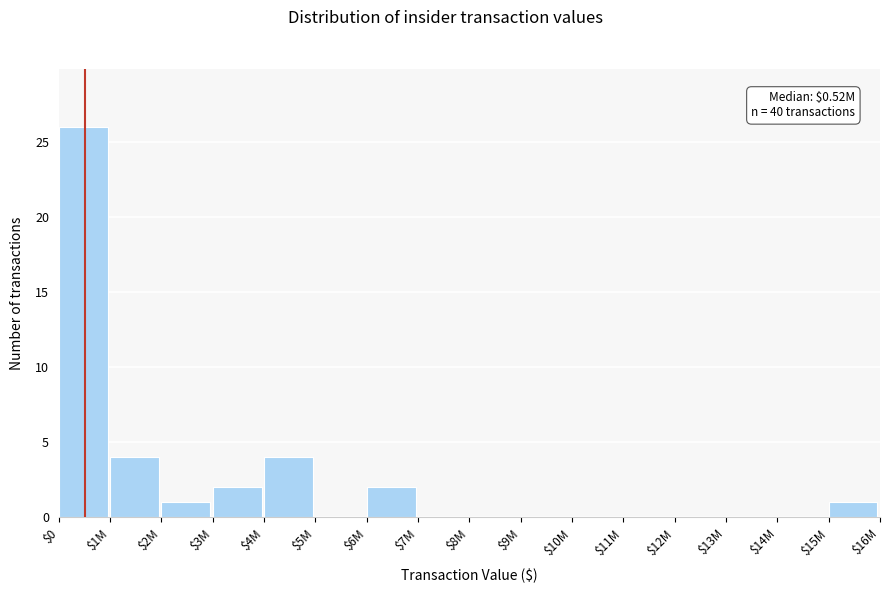

What is the sum of all values?

40